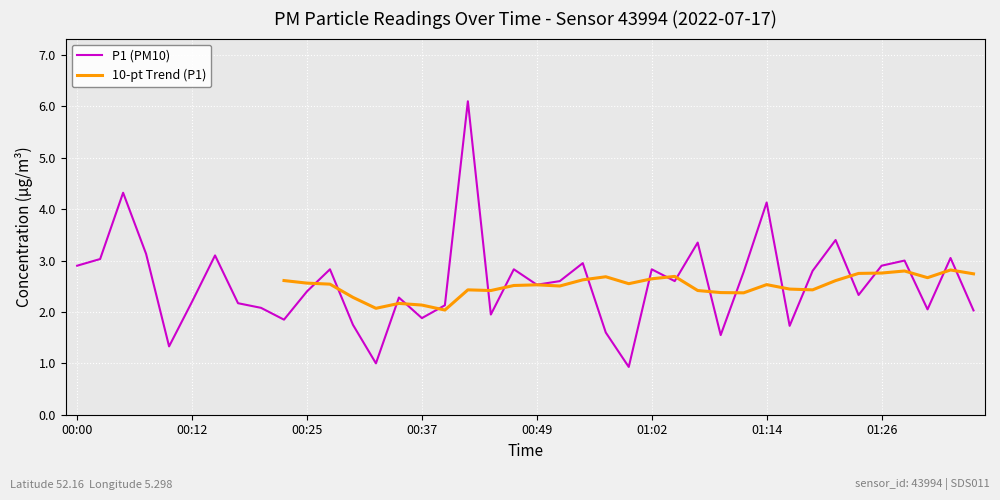

What is the greatest value displayed?

6.1